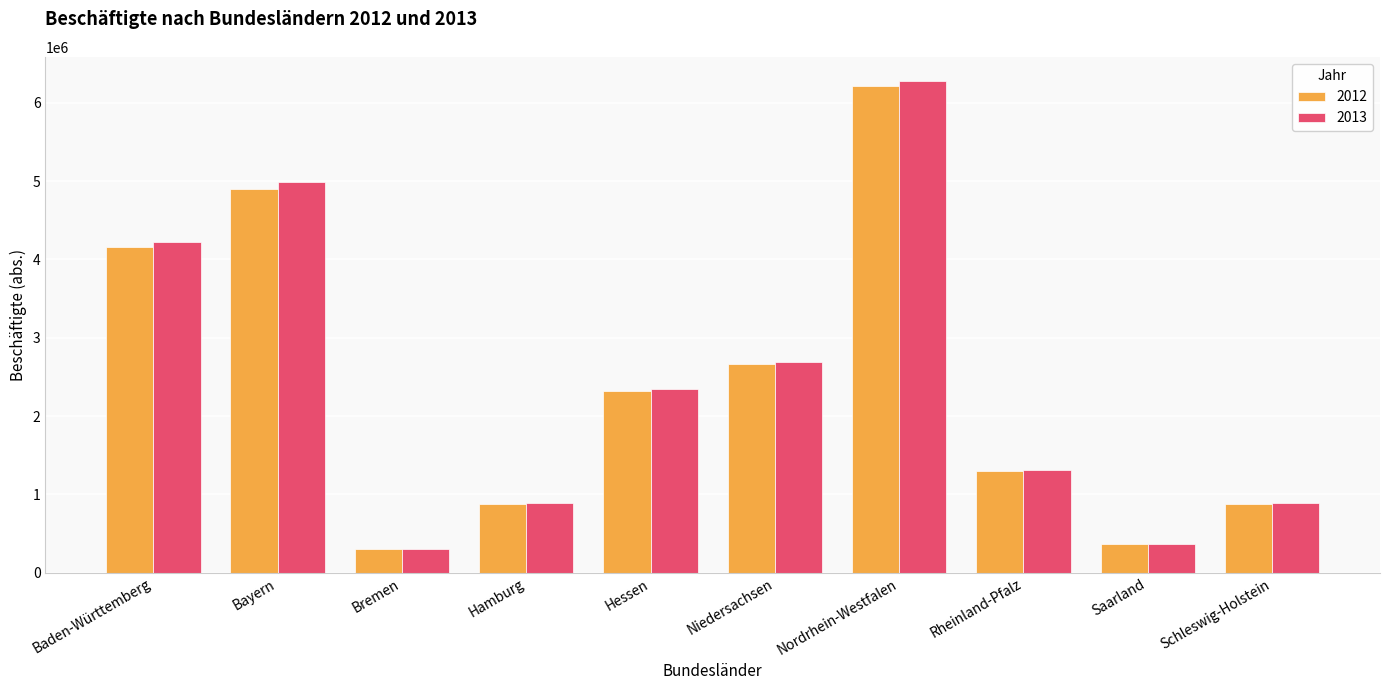

The value of 2013 at Schleswig-Holstein is 884699. True or false?

True